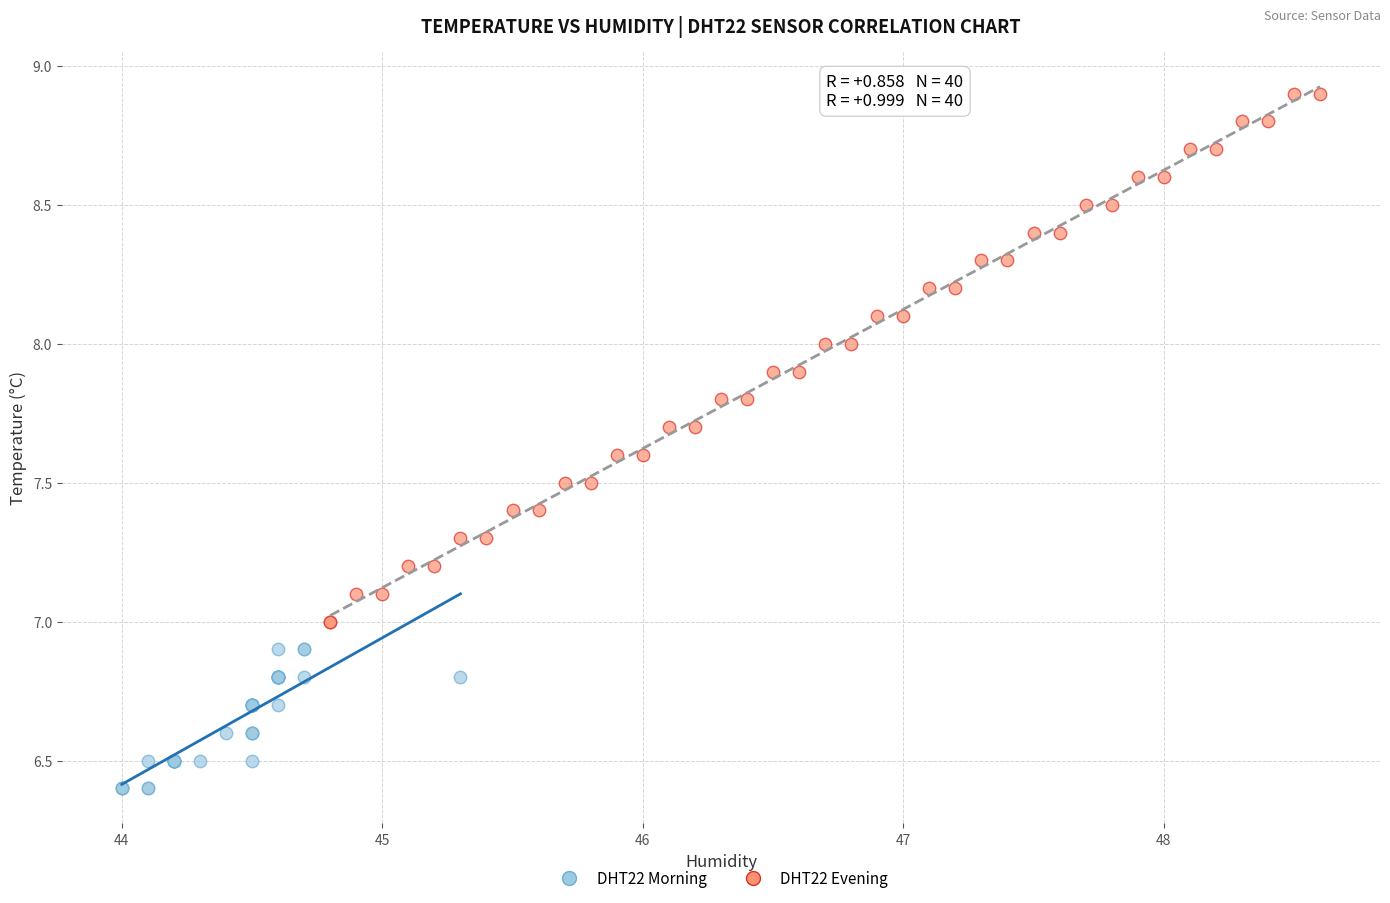

Which series reaches the minimum Y coordinate?

DHT22 Morning